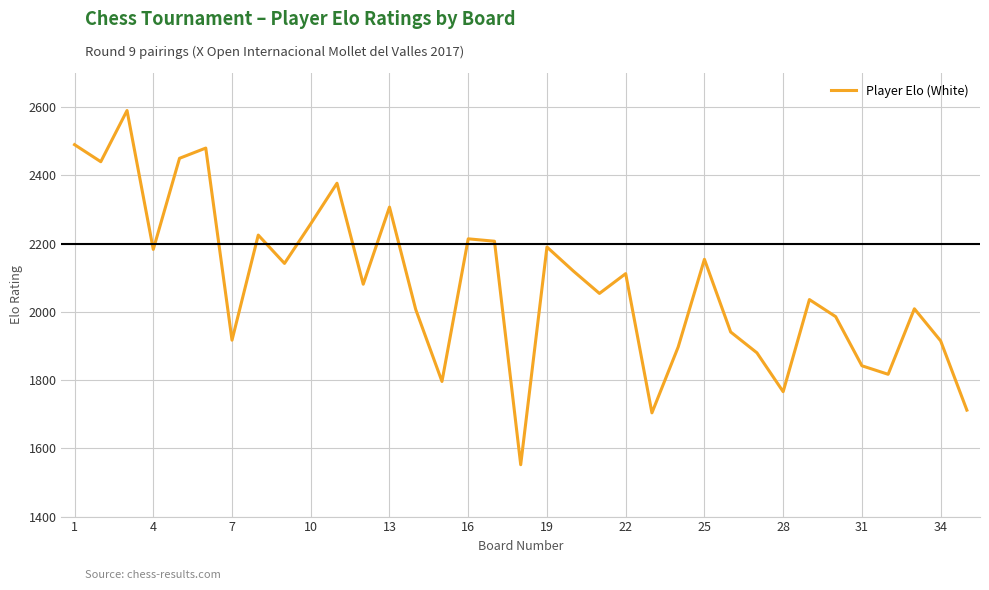

What is the minimum value shown in the chart?

1552